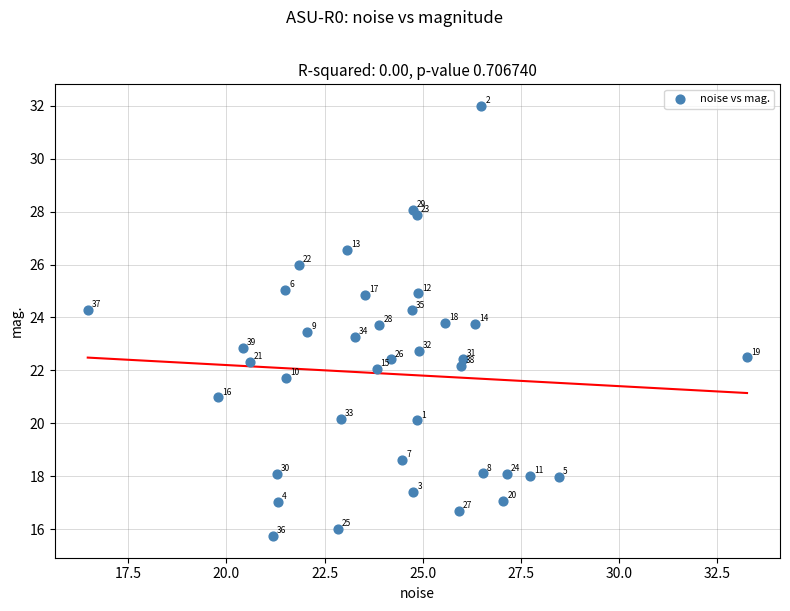

What Y value in the scatter plot is closest to 23?

22.8